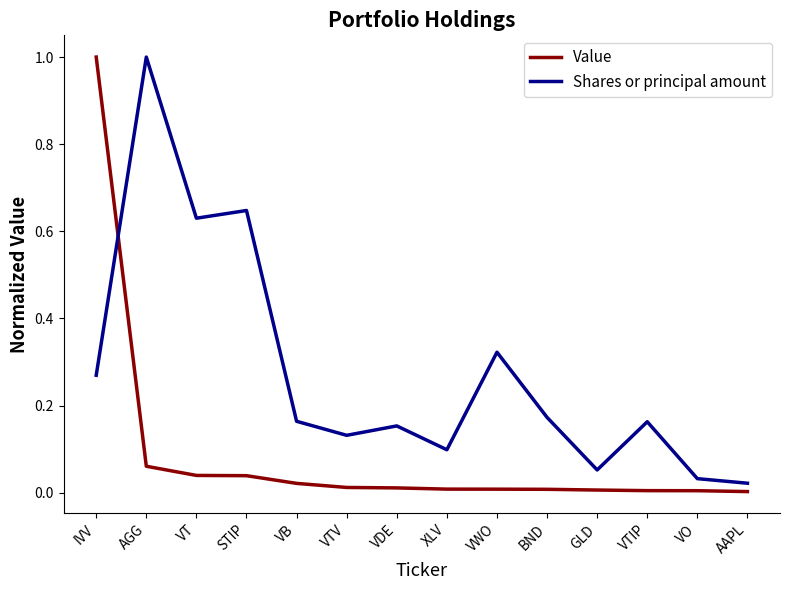

Which series has the largest range (max minus min)?

Value